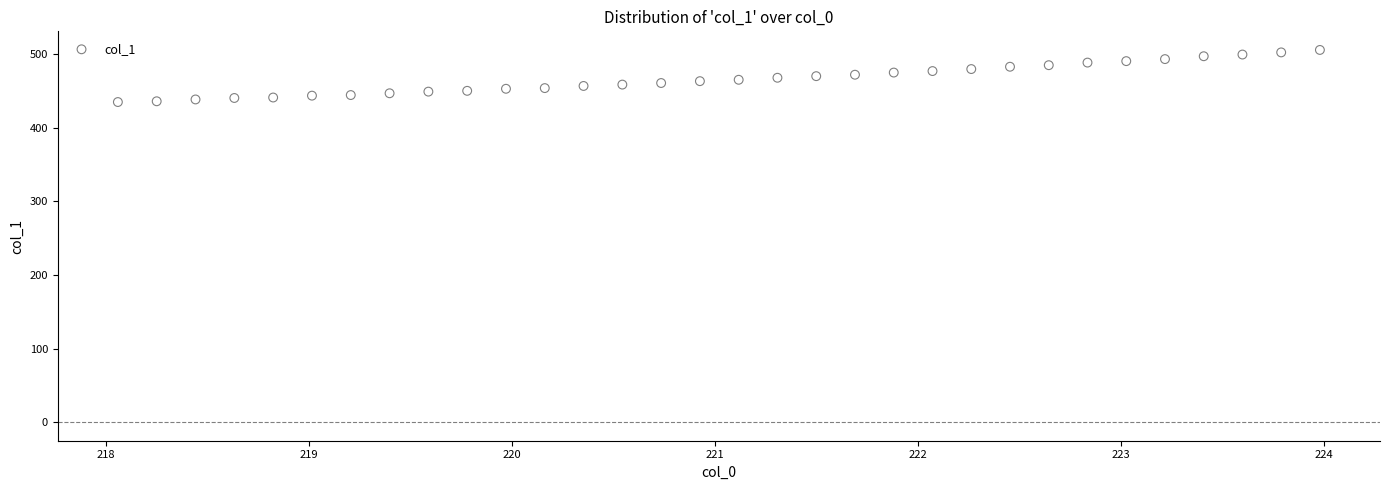

What is the range of Y values (max minus min)?

70.8